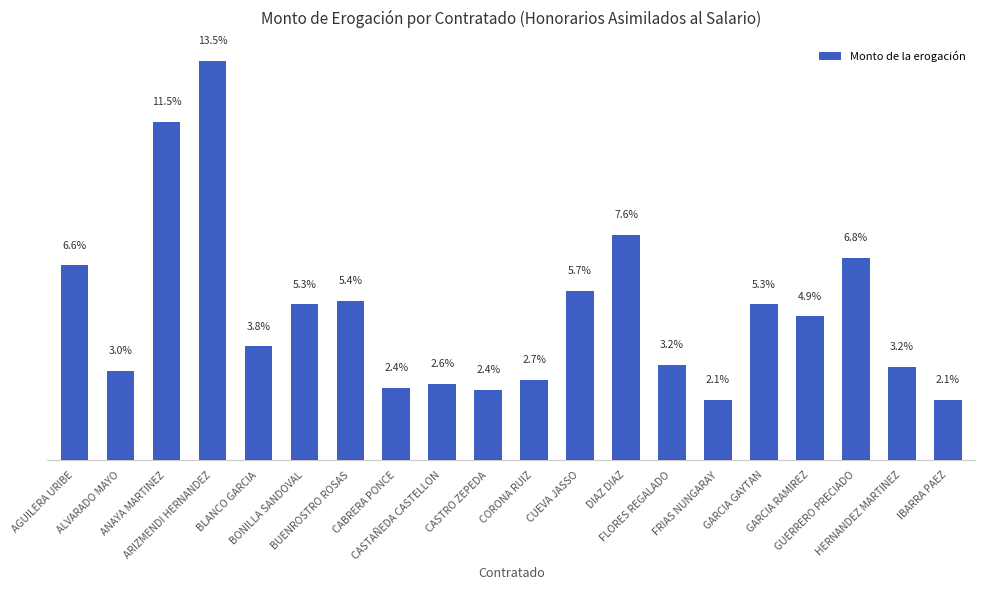

What is the label of the 16th bar from the left?

GARCIA GAYTAN